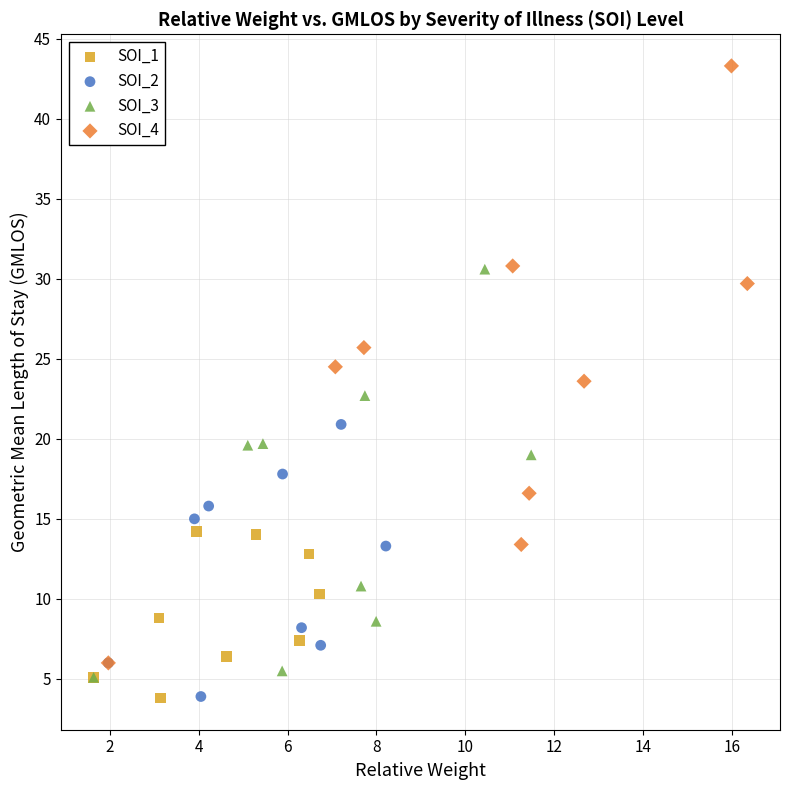

Which series has the largest Y range (max minus min)?

SOI_4